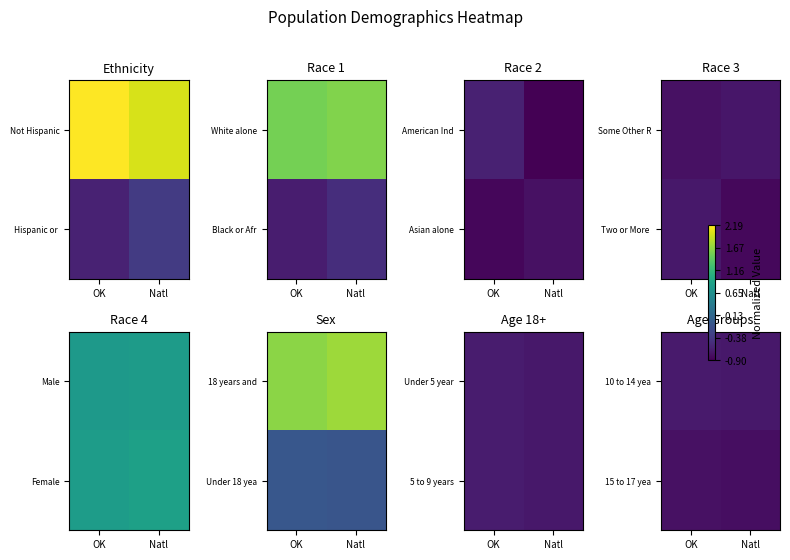

At which label does 15 to 17 yea reach its minimum?

Natl